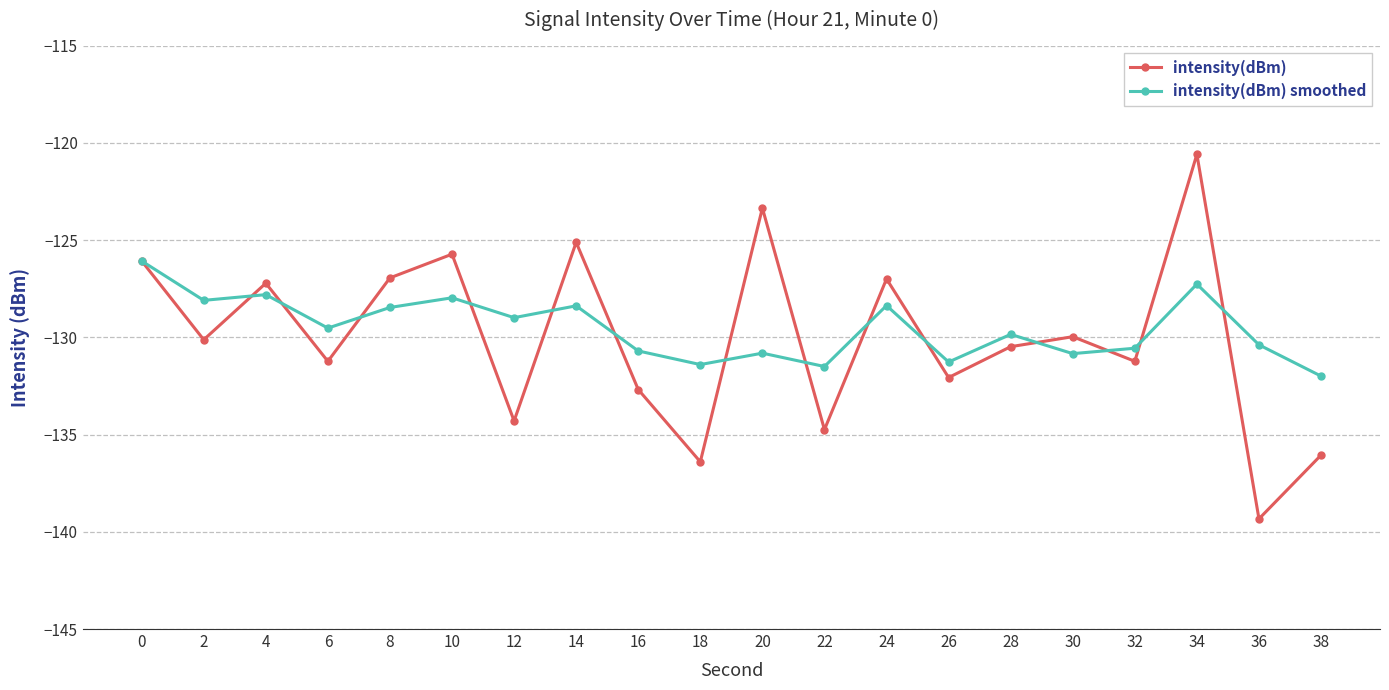

How many lines are shown in the chart?

2